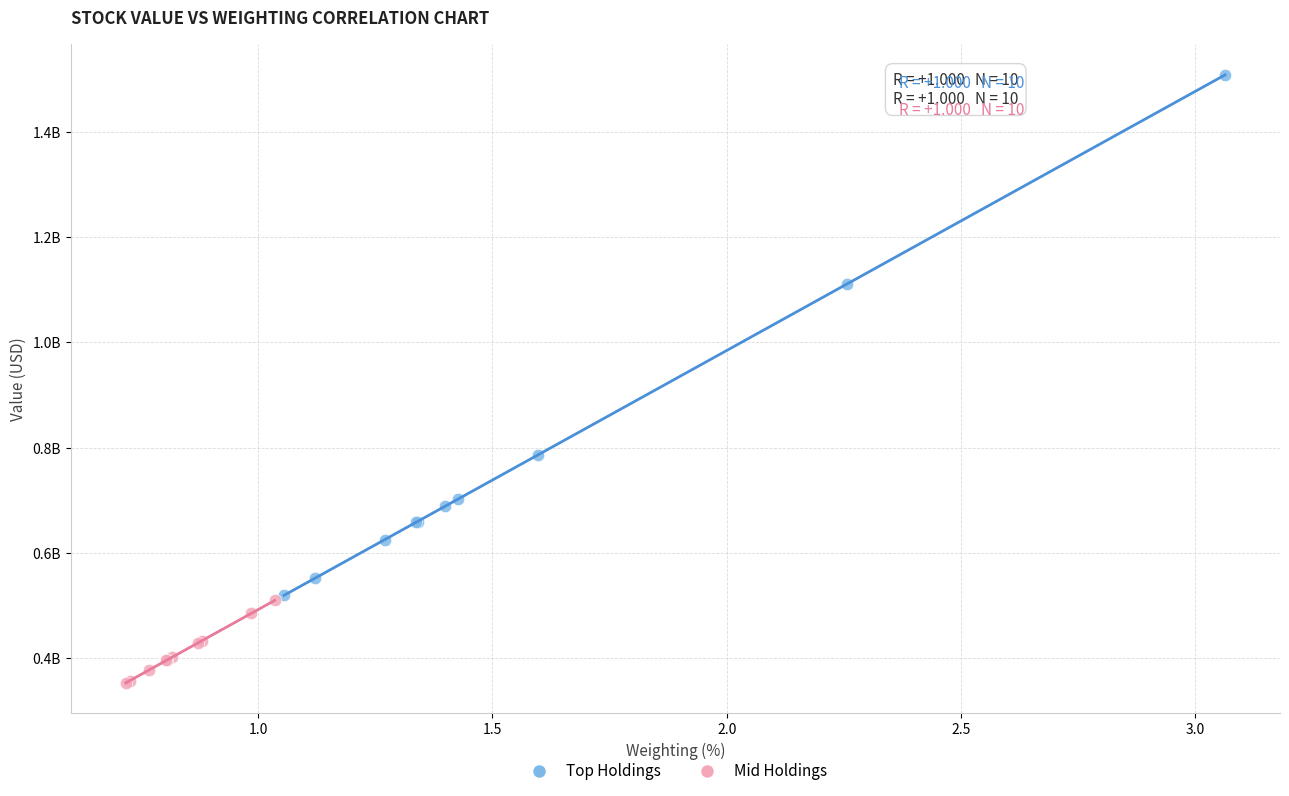

What are all the series names shown in the legend?

Top Holdings, Mid Holdings